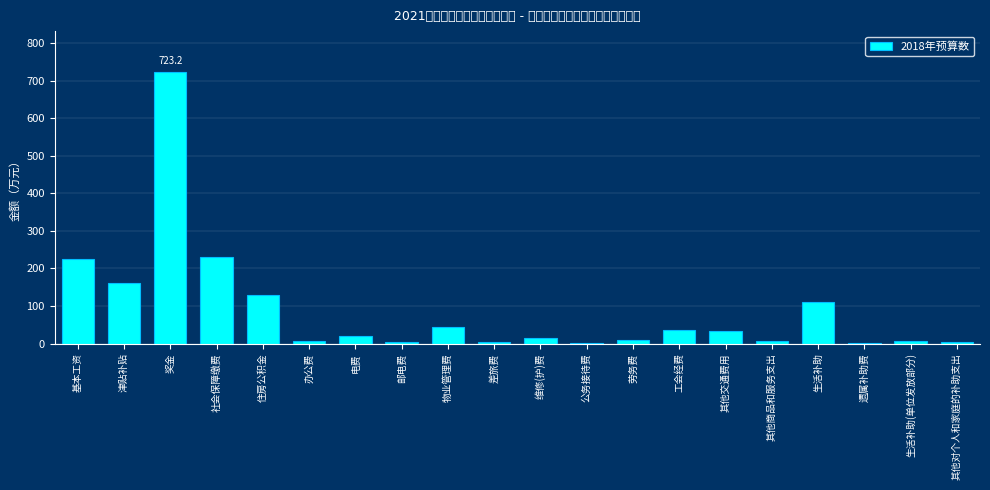

What value does the data have at 津贴补贴?

161.8